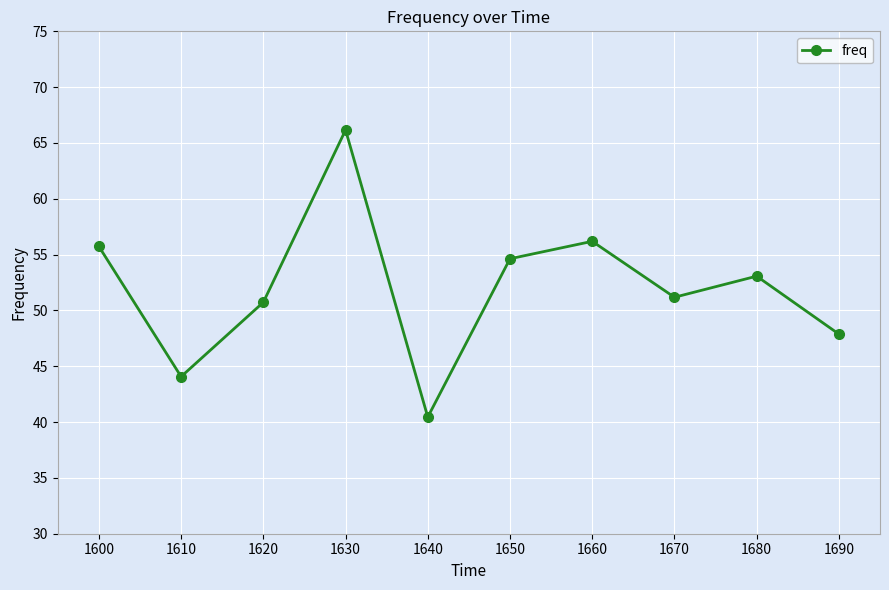

Where is the data nearest to the value 53?

1680